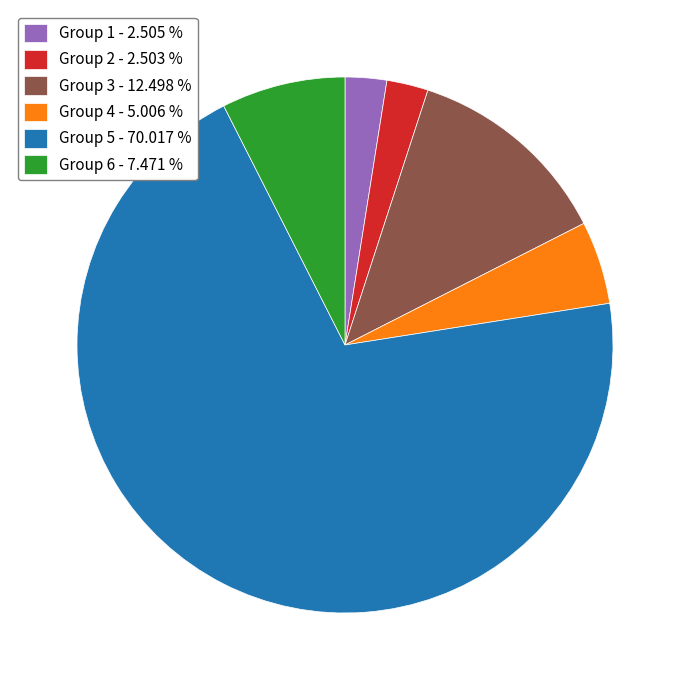

Between Group 5 - 70.017 % and Group 4 - 5.006 %, which is larger?

Group 5 - 70.017 %